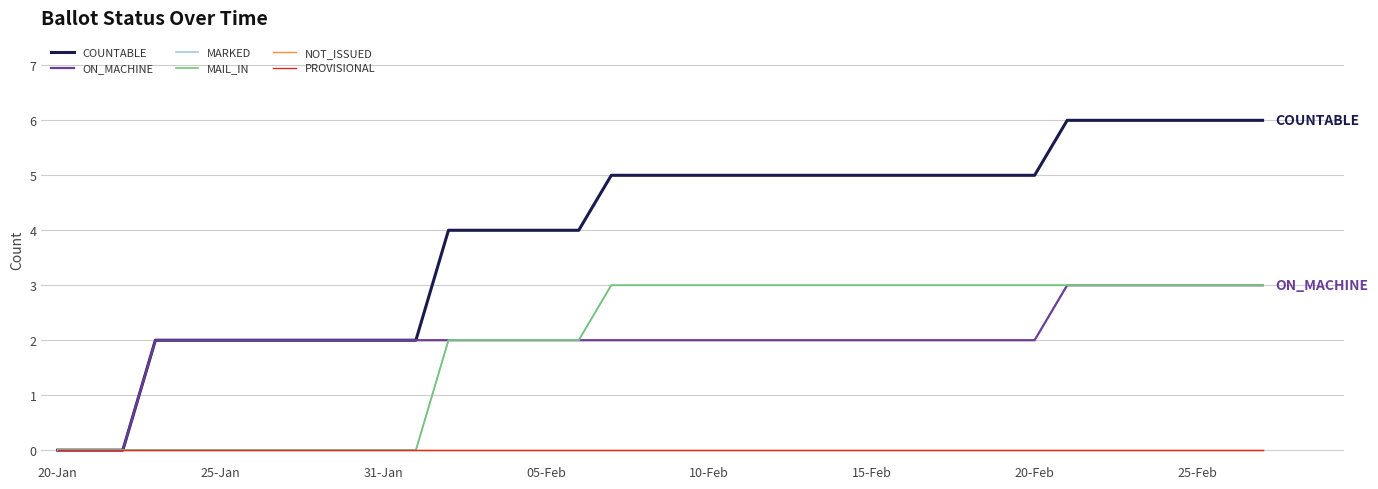

True or false: ON_MACHINE has more than 2 interior local peaks.

False